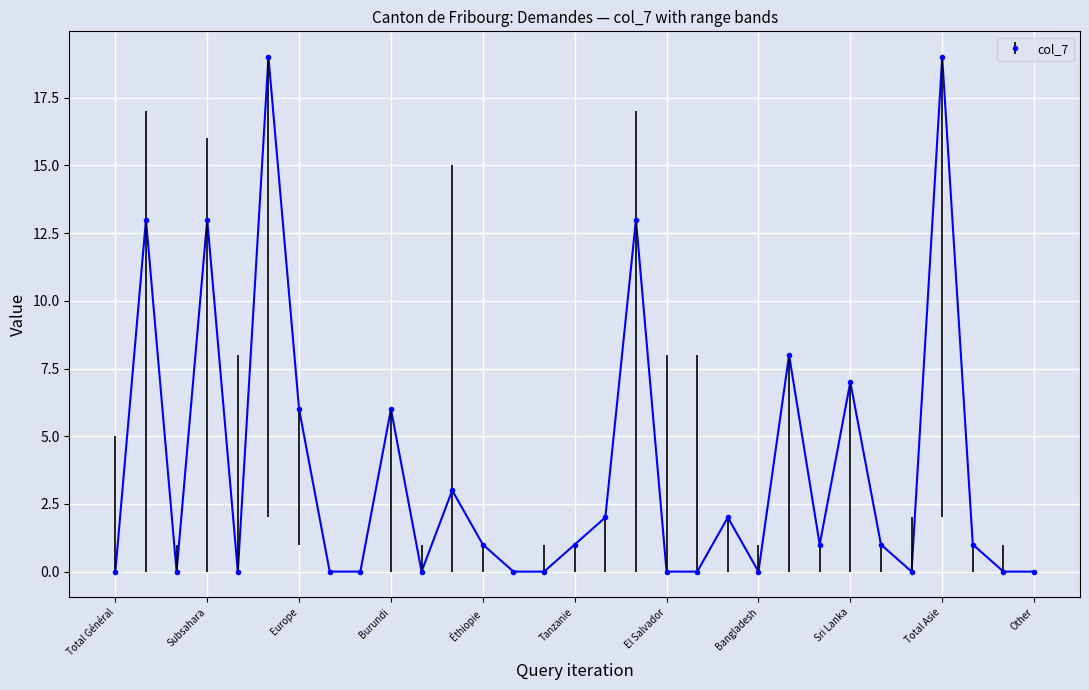

What is the difference between the maximum and minimum values?

19